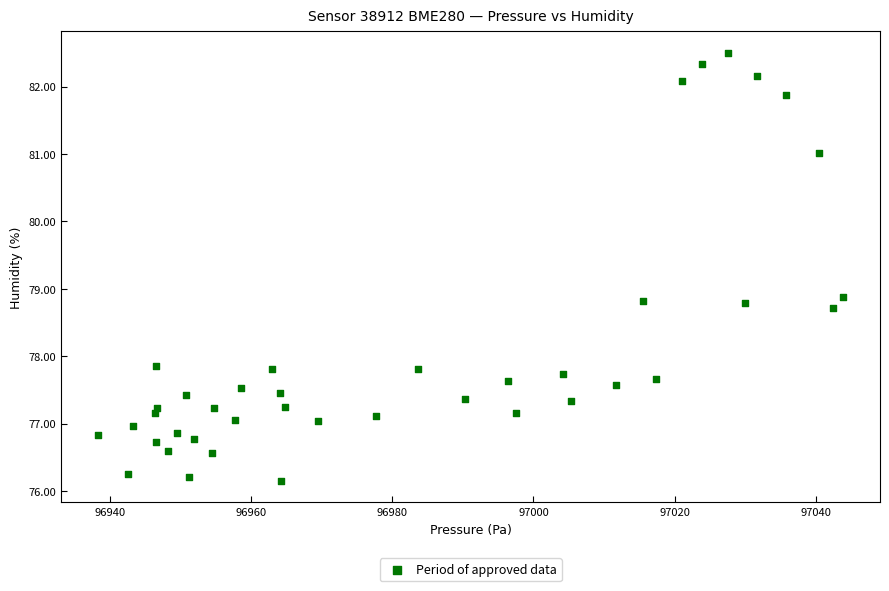

What is the range of X values (max minus min)?

105.4